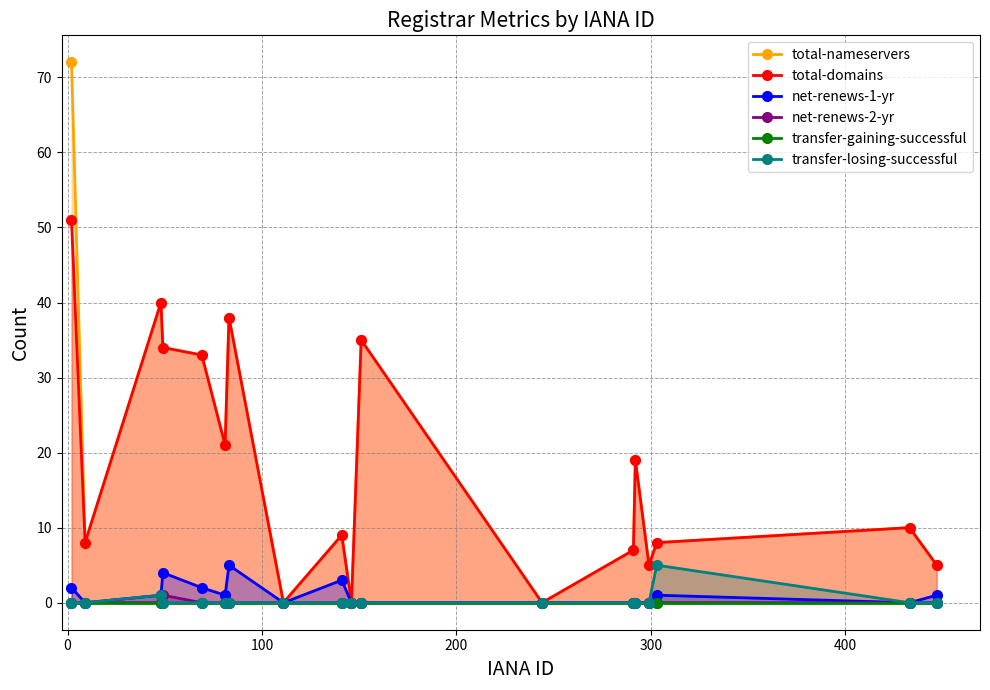

Reading left to right, extract all data points from this chart.

total-nameservers: 72	8	40	34	33	21	38	0	9	0	35	0	7	19	5	8	10	5
total-domains: 51	8	40	34	33	21	38	0	9	0	35	0	7	19	5	8	10	5
net-renews-1-yr: 2	0	1	4	2	1	5	0	3	0	0	0	0	0	0	1	0	1
net-renews-2-yr: 0	0	0	1	0	0	0	0	0	0	0	0	0	0	0	0	0	0
transfer-gaining-successful: 0	0	0	0	0	0	0	0	0	0	0	0	0	0	0	0	0	0
transfer-losing-successful: 0	0	1	0	0	0	0	0	0	0	0	0	0	0	0	5	0	0